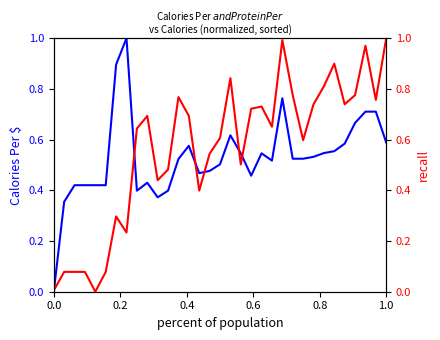

At how many categories does at least one series exceed 0?

33